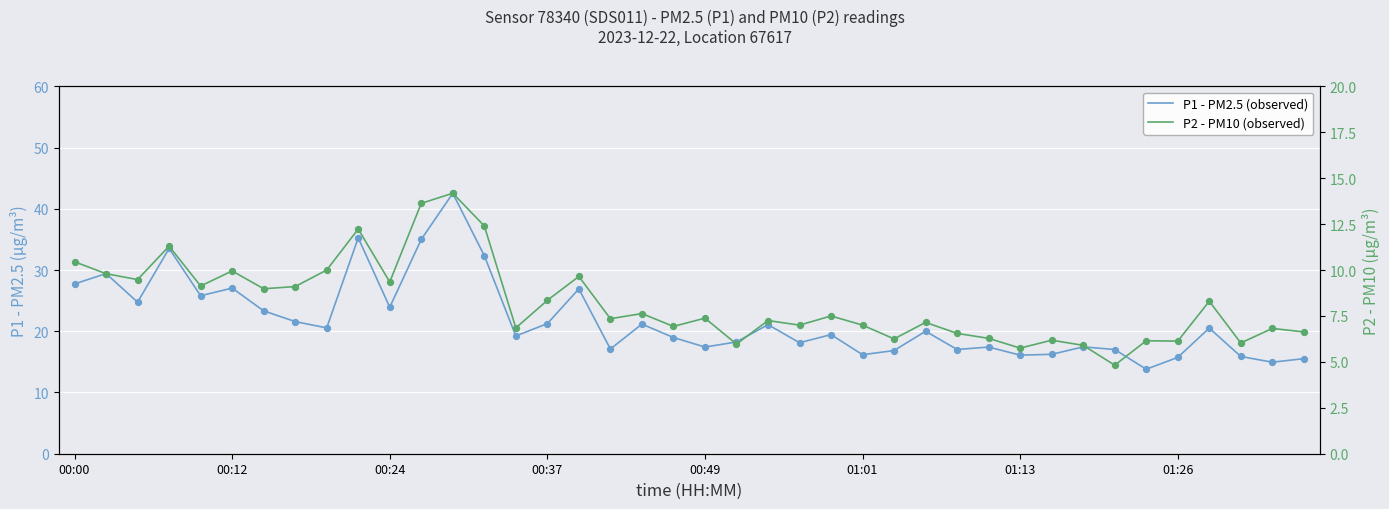

Which series reaches the minimum Y coordinate?

P2 - PM10